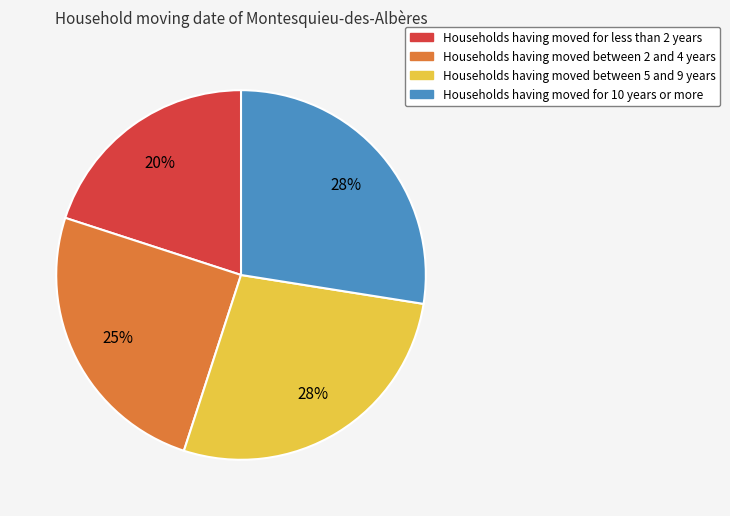

Is there any slice that represents more than half of the pie?

No